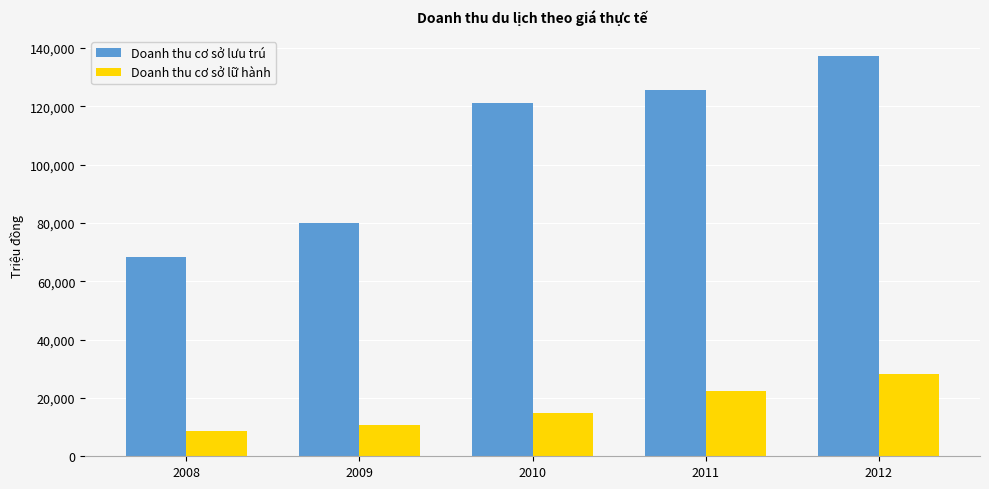

Is the value of Doanh thu cơ sở lữ hành at 2012 greater than the value of Doanh thu cơ sở lưu trú at 2008?

No